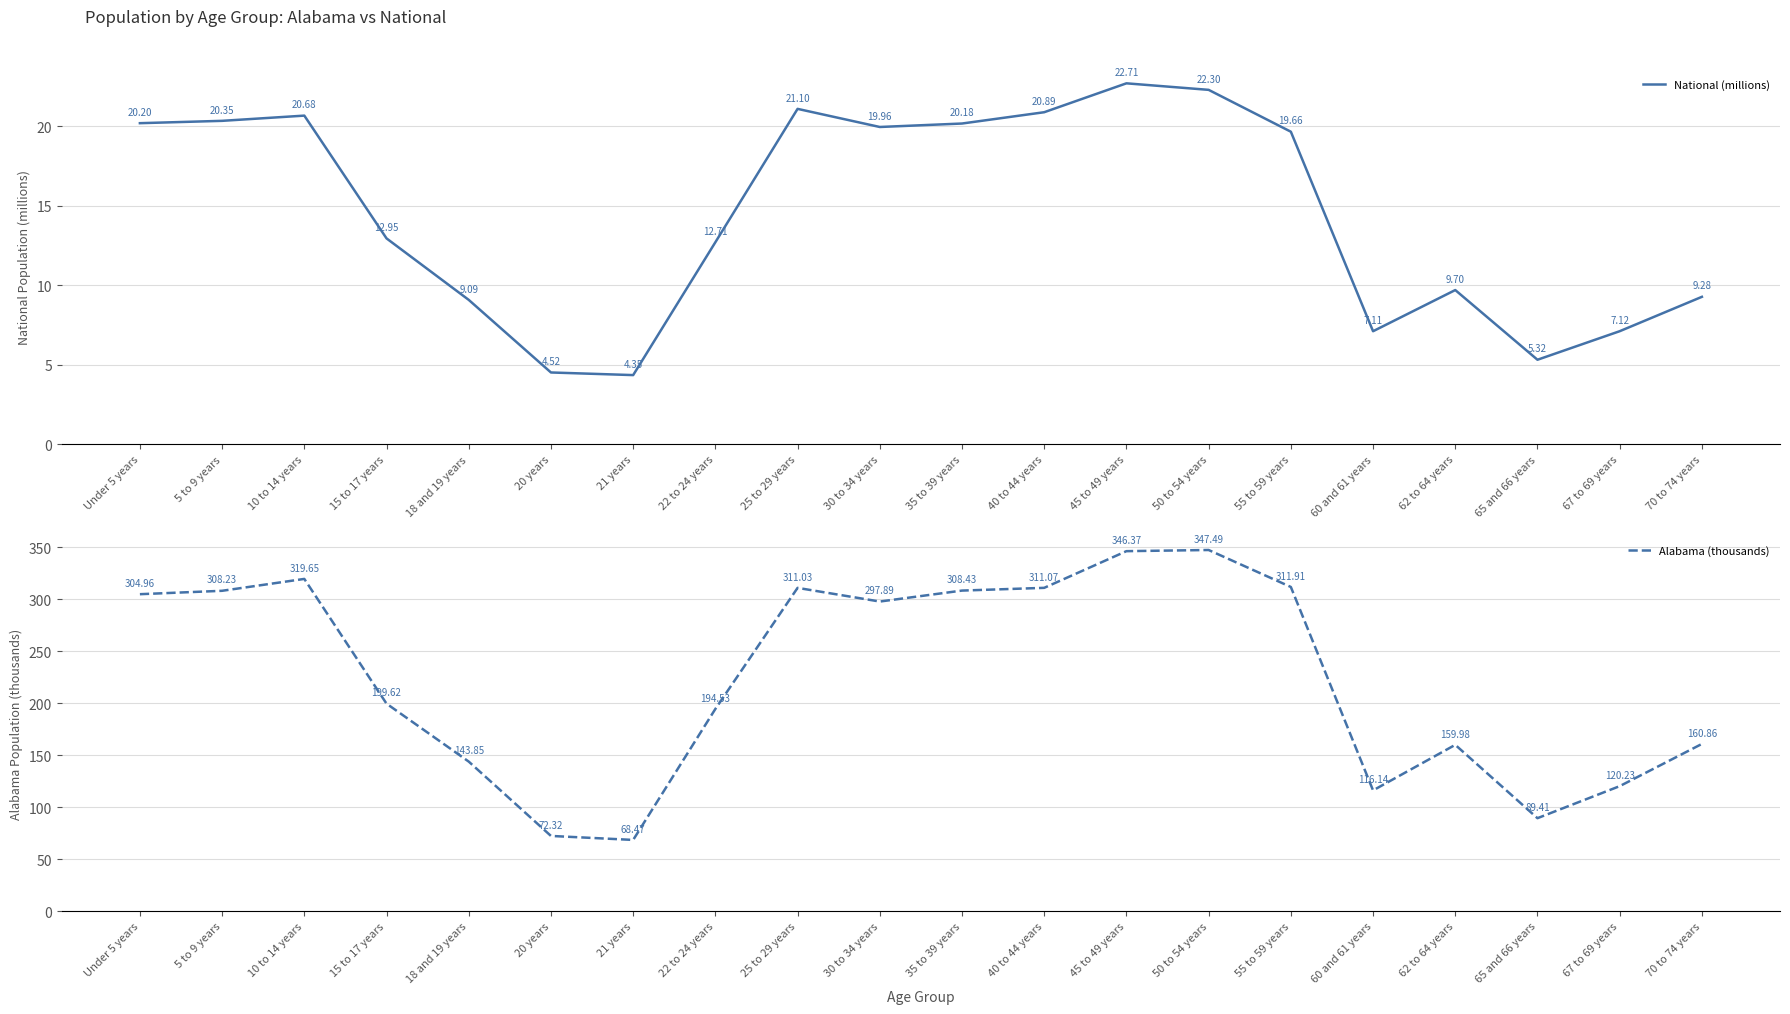

Between 15 to 17 years and 45 to 49 years, which series saw the biggest shift?

Alabama (thousands)